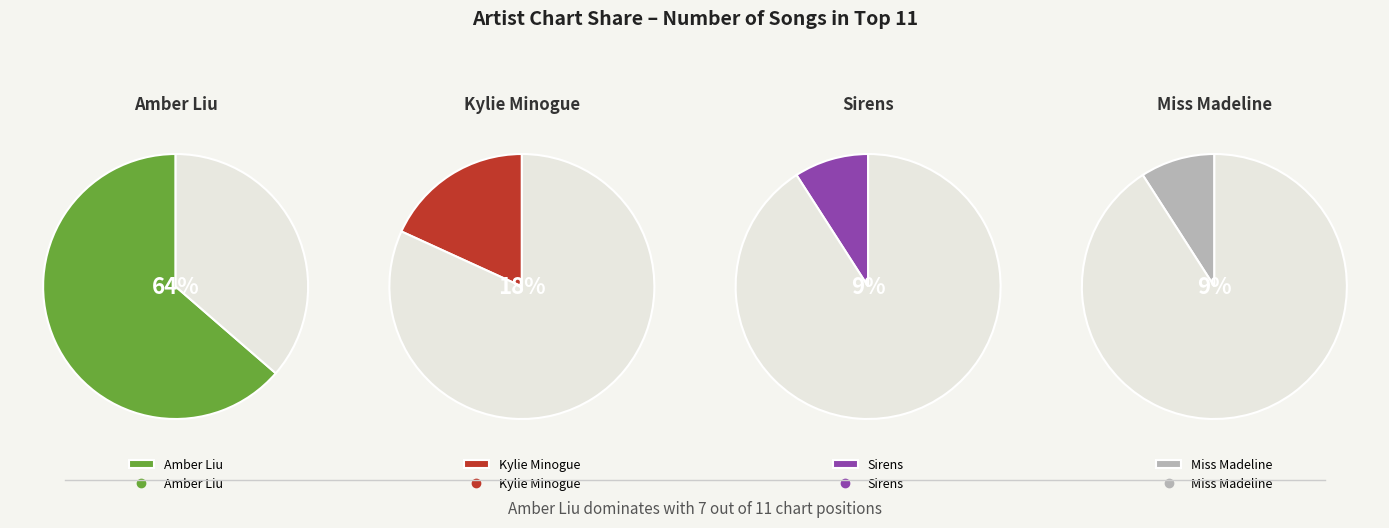

To the nearest percent, what is the average slice percentage?

25%